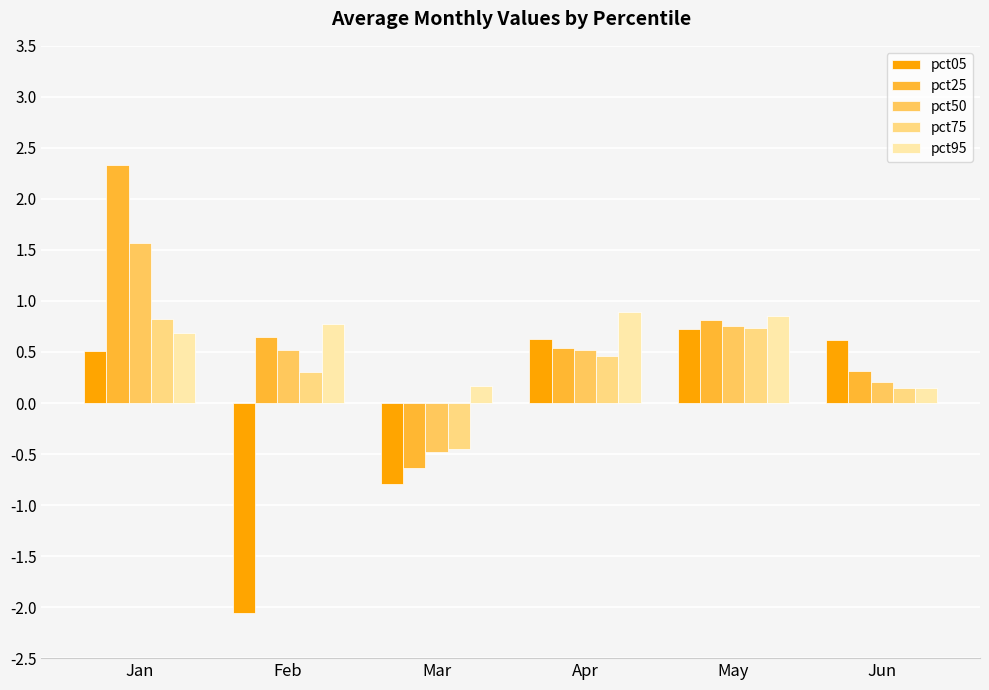

Which label corresponds to the largest value in the chart?

Jan